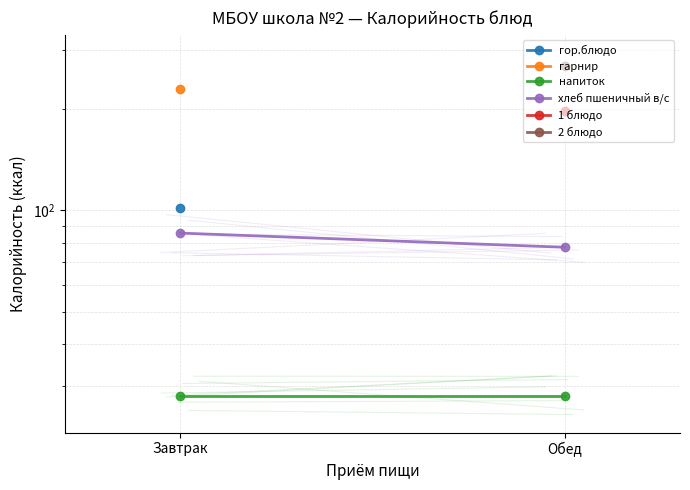

Which category has the lowest value across all series?

Завтрак